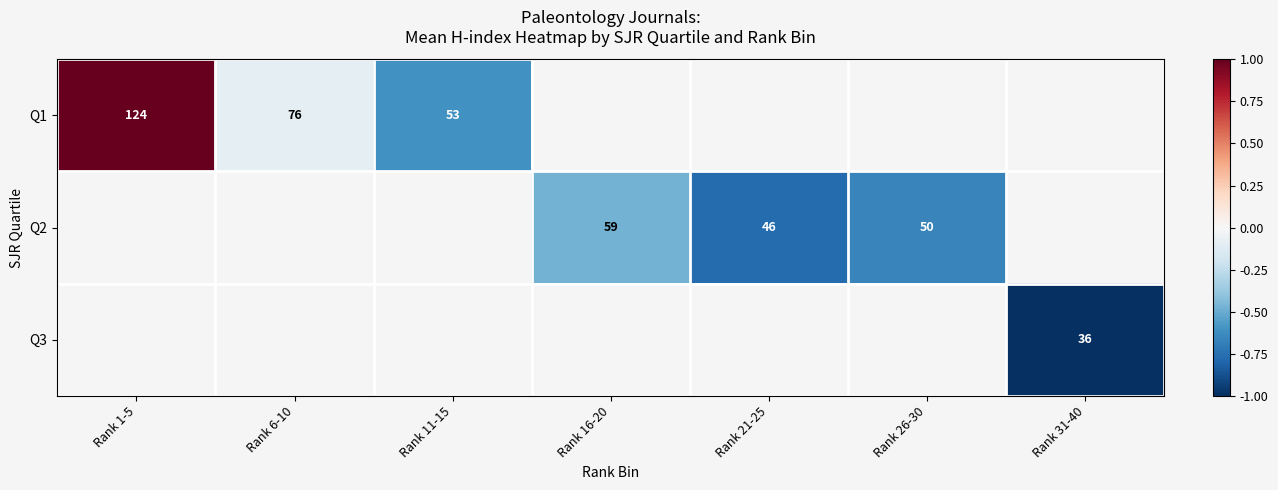

What is the maximum value shown in the chart?

1.0